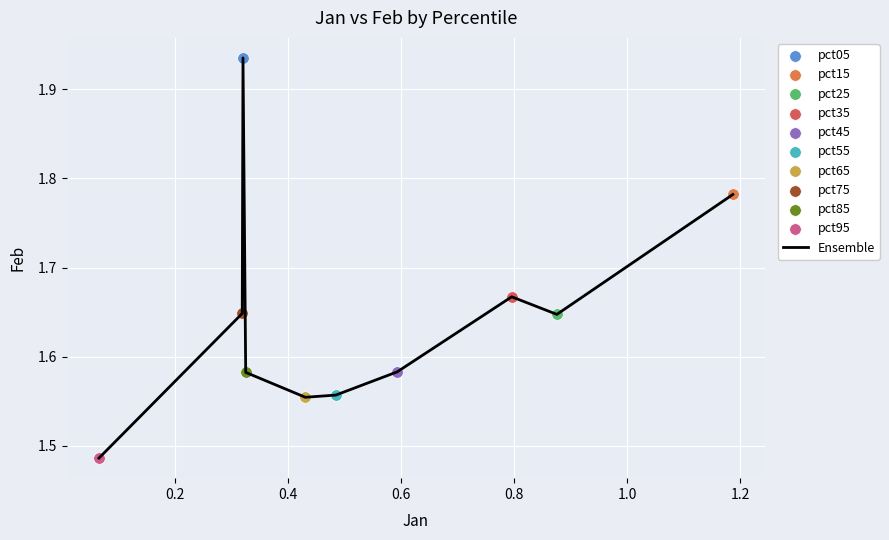

What is the difference between the maximum and minimum values?

0.4